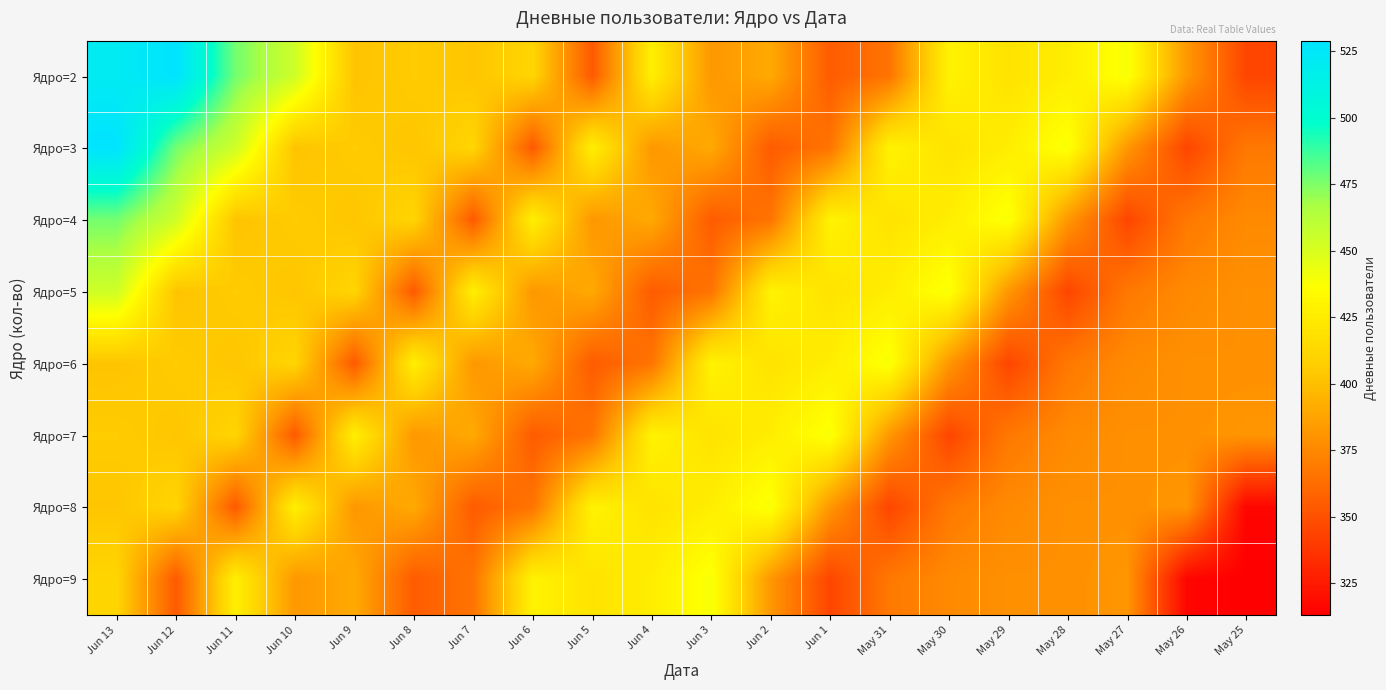

Which series has the largest range (max minus min)?

Ядро=2